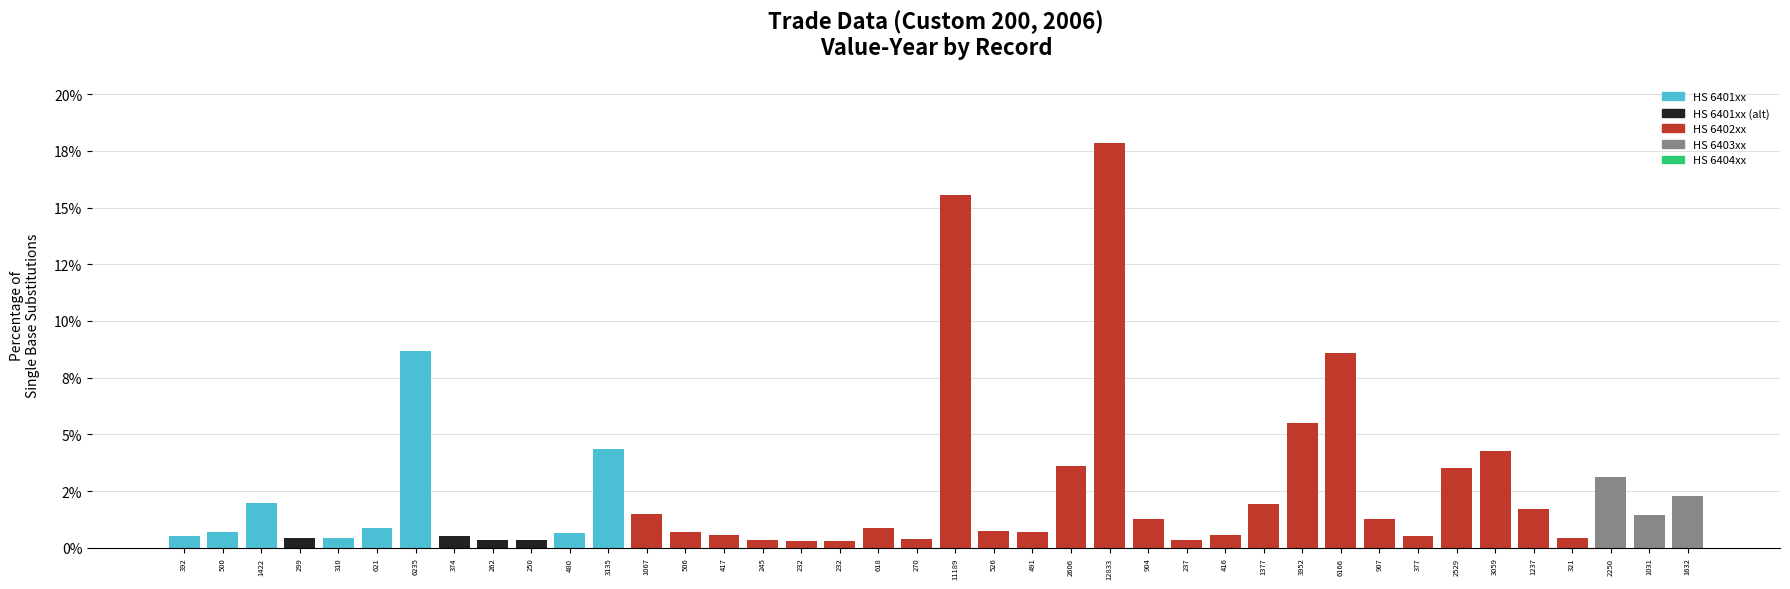

Does the chart contain any negative values?

No